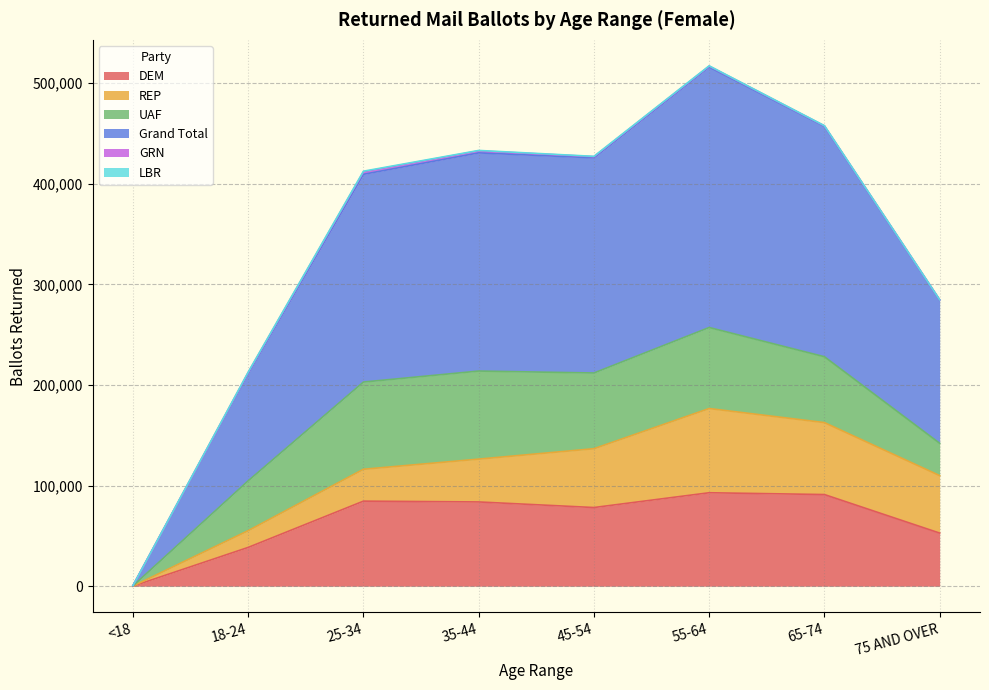

Reading right to left, extract all data points from this chart.

DEM: 75 AND OVER=52811	65-74=91105	55-64=92895	45-54=78205	35-44=83752	25-34=84564	18-24=38575	<18=97
REP: 75 AND OVER=57130	65-74=71520	55-64=83709	45-54=58474	35-44=42579	25-34=31678	18-24=16668	<18=37
UAF: 75 AND OVER=32144	65-74=65465	55-64=80524	45-54=75241	35-44=87519	25-34=86679	18-24=49528	<18=204
Grand Total: 75 AND OVER=142455	65-74=229027	55-64=258878	45-54=213870	35-44=216853	25-34=206497	18-24=106570	<18=341
GRN: 75 AND OVER=161	65-74=451	55-64=940	45-54=1148	35-44=1993	25-34=2482	18-24=1165	<18=3
LBR: 75 AND OVER=41	65-74=160	55-64=251	45-54=312	35-44=430	25-34=597	18-24=296	<18=0